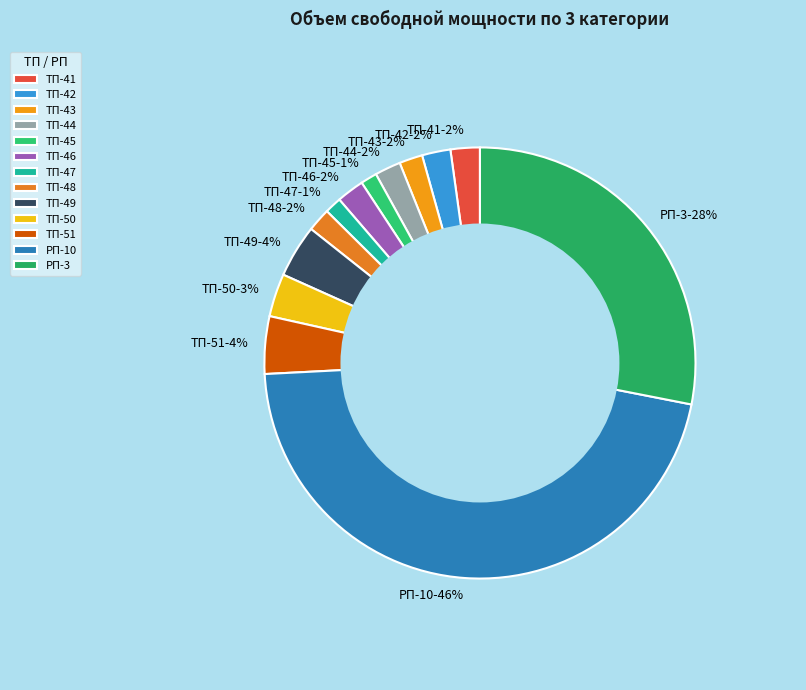

Is it true that ТП-45 is 11% of the pie?

False